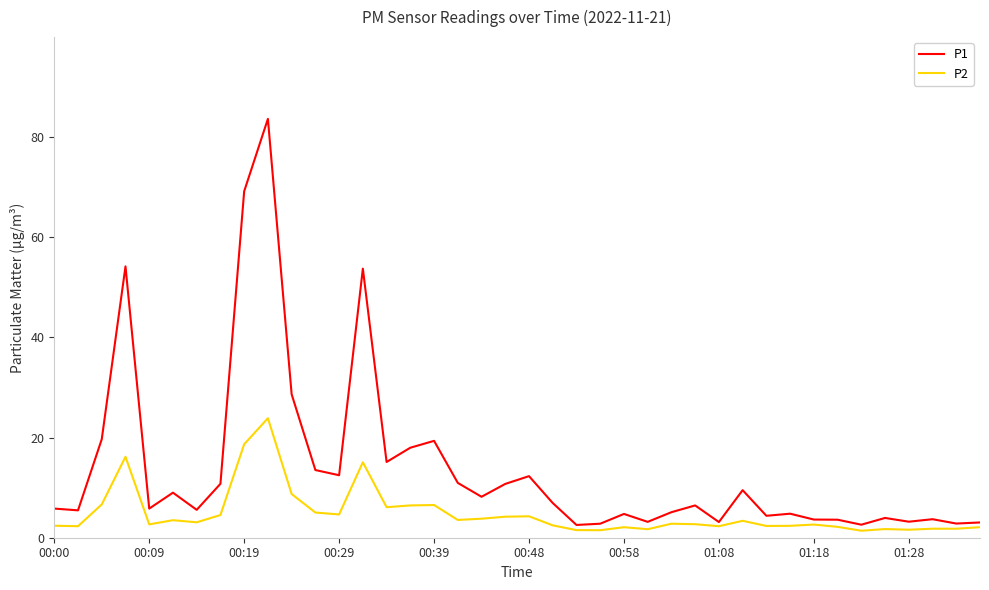

Rank the series by their maximum value, from lowest to highest.

P2, P1